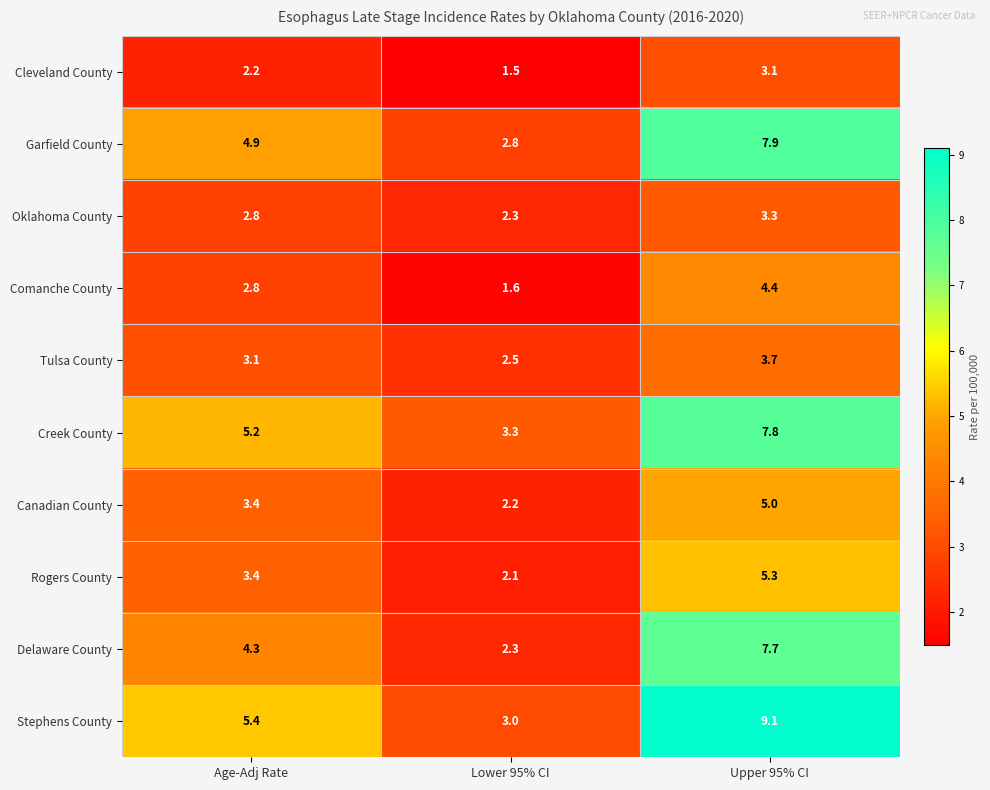

Which category has the highest value across all series?

Upper 95% CI